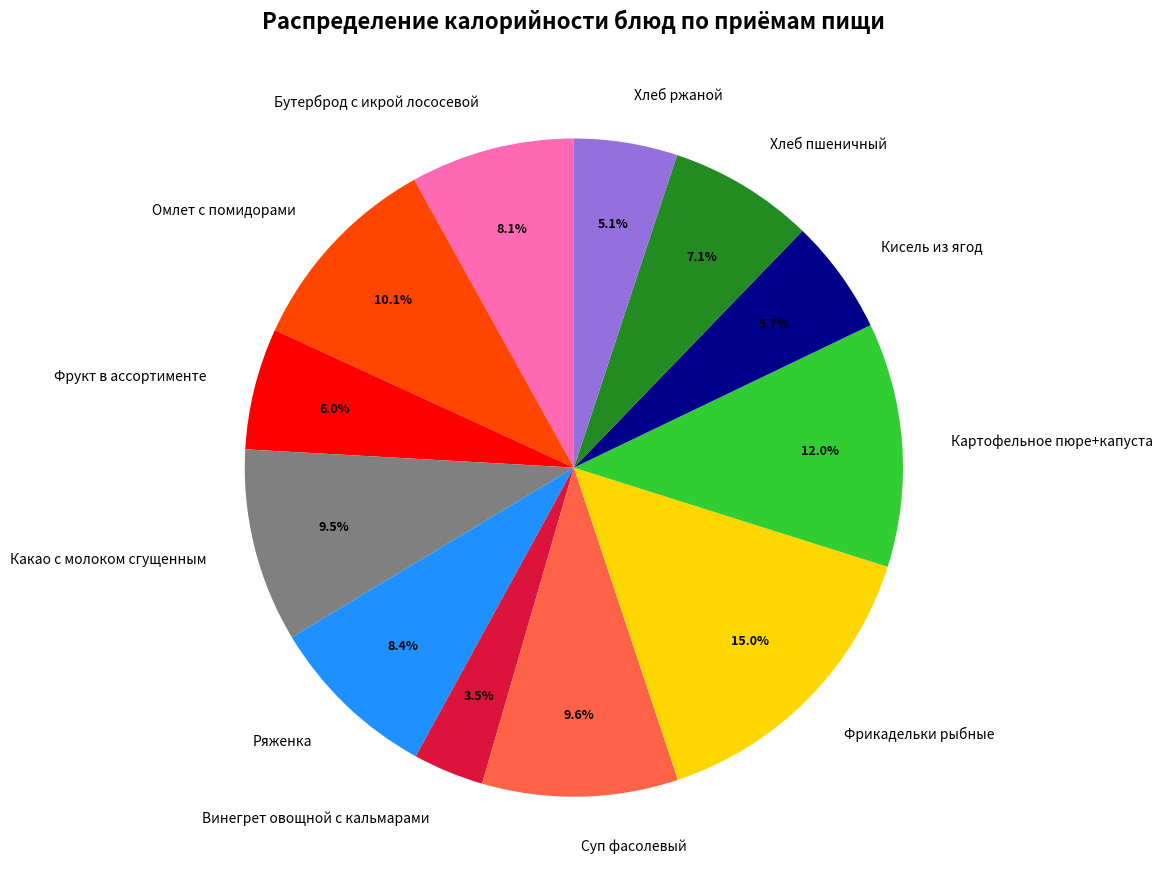

How many slices are in this pie chart?

12